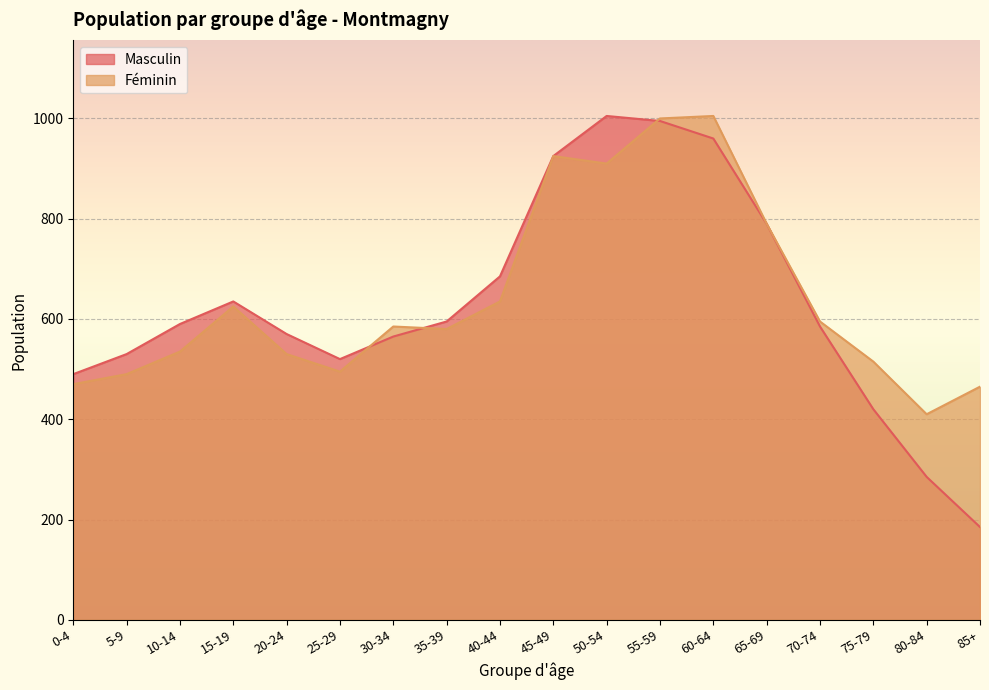

Read the Masculin value at 10-14, to the nearest 100.

600